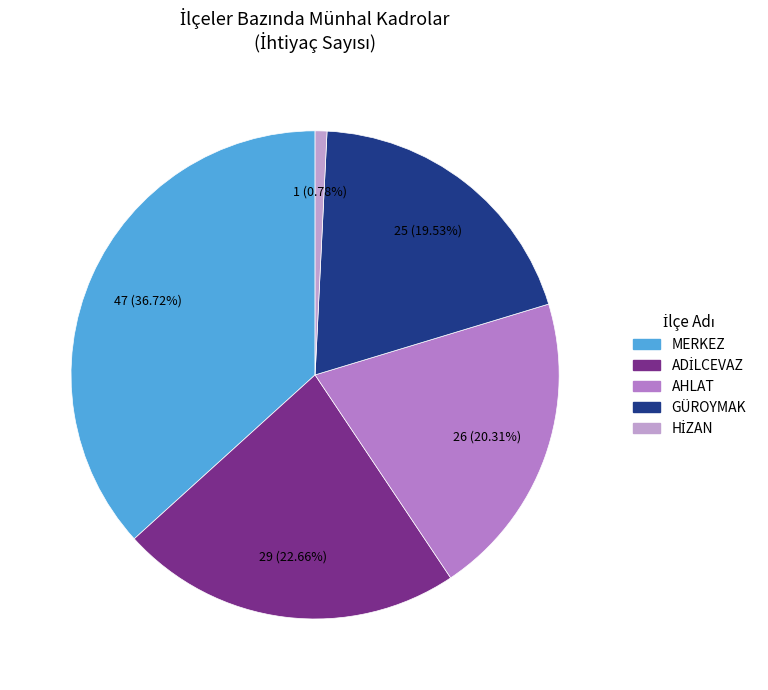

Is there any slice that represents more than half of the pie?

No